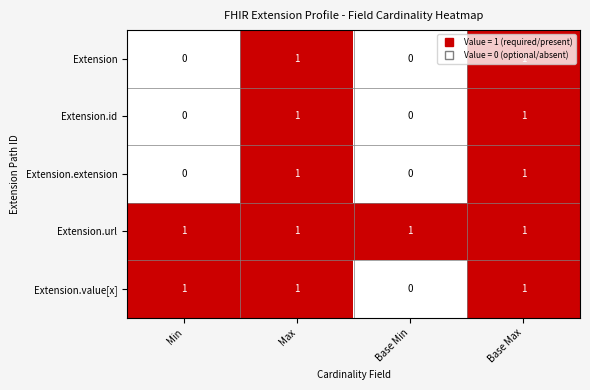

True or false: Extension.value[x] has a value of 1 at Base Max.

True